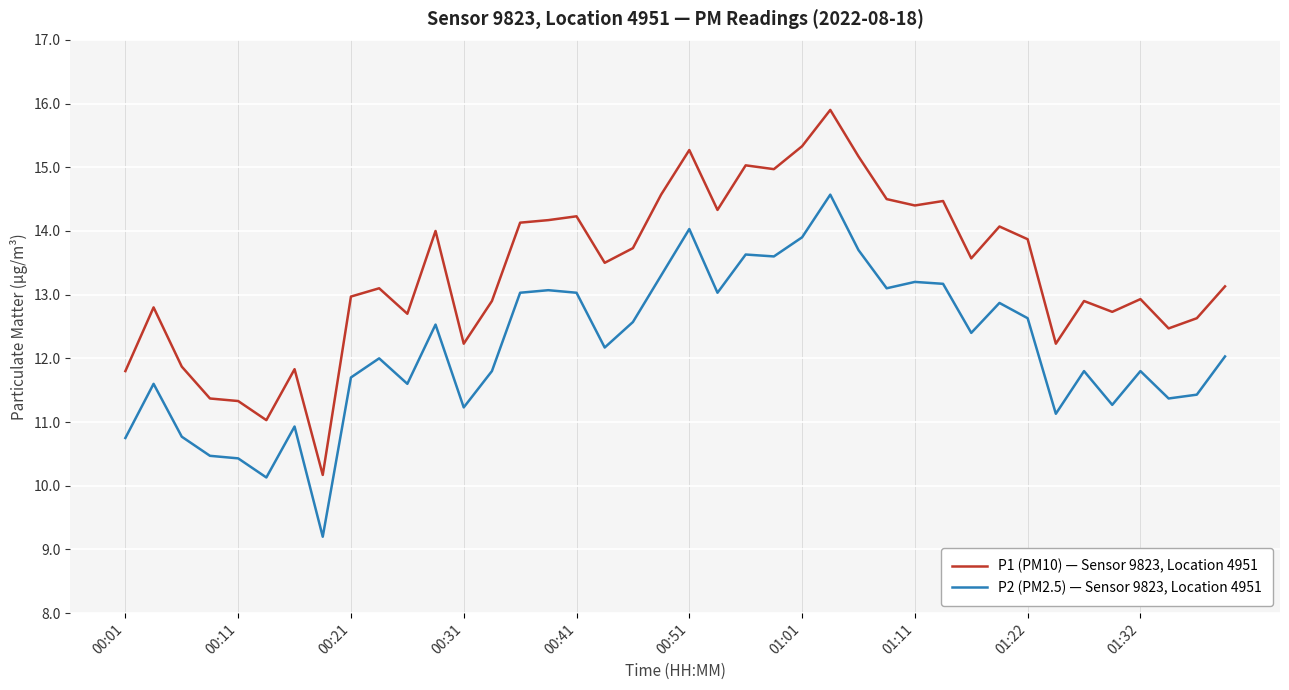

What is the highest value of the P2 (PM2.5) — Sensor 9823, Location 4951 series?

14.6